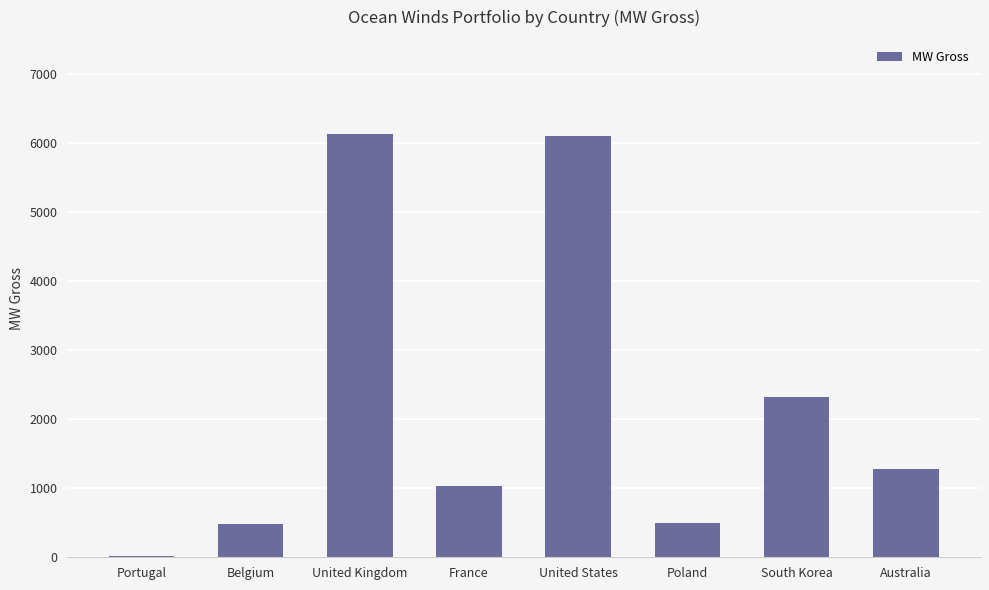

At which label does the data first exceed 1280?

United Kingdom